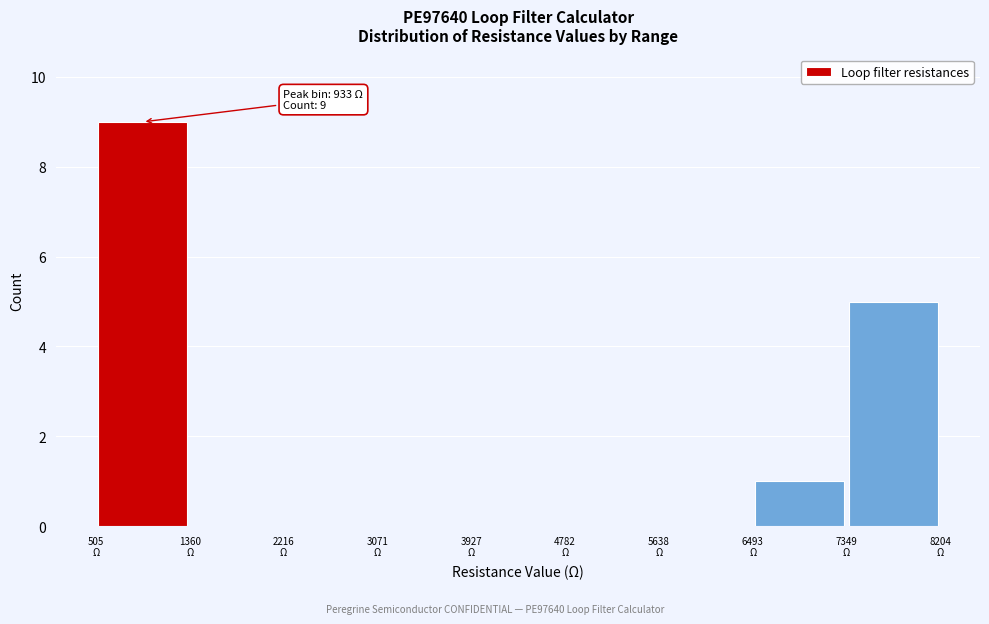

Over which range of the x-axis is the bar tallest?

500 to 1400